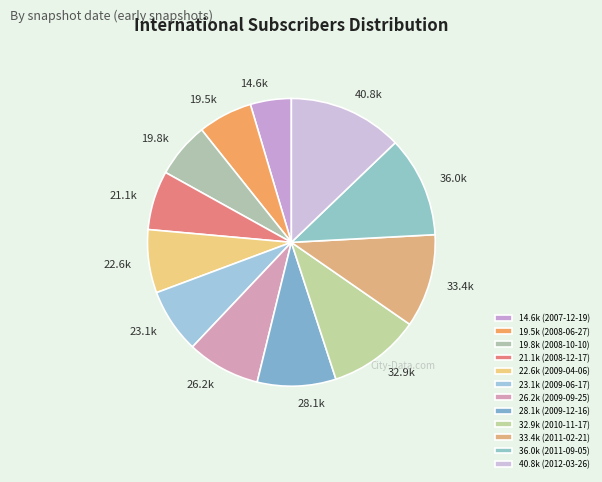

Approximately how many times larger is the value at 19.8k compared to 40.8k?

0.5